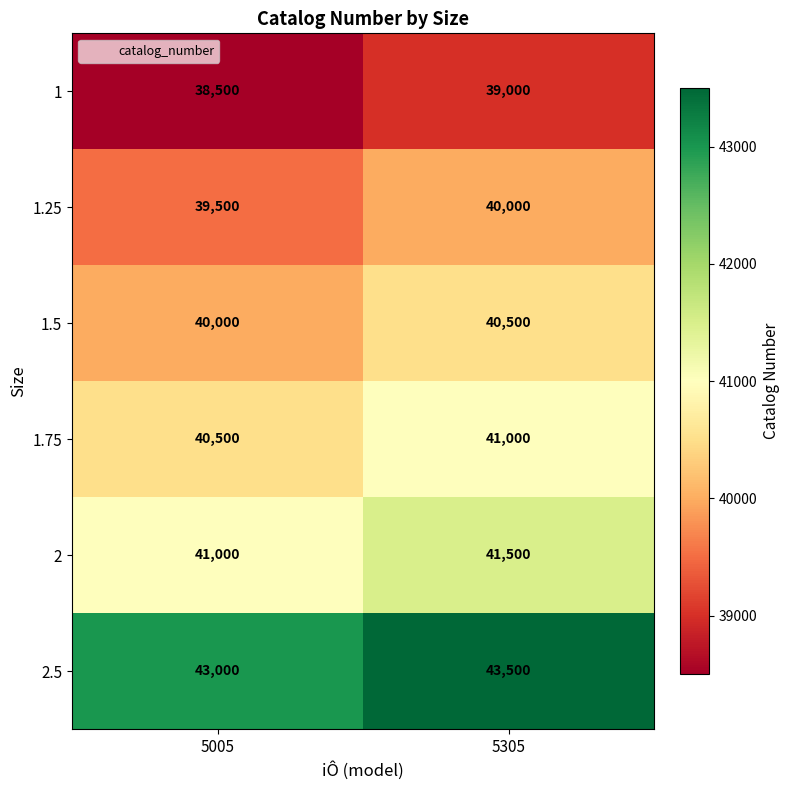

At which label is 1.75 closest to 40750?

5005